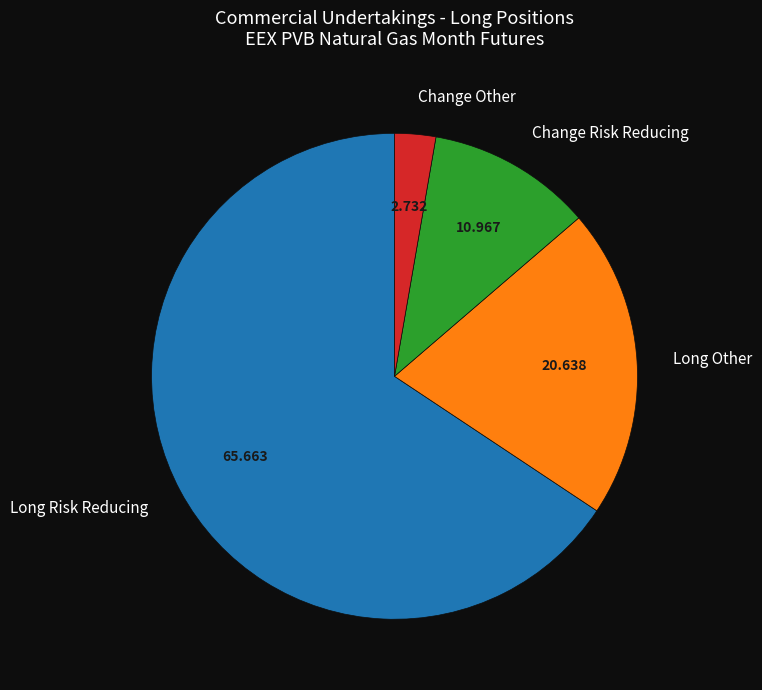

Which slice is the largest?

Long Risk Reducing